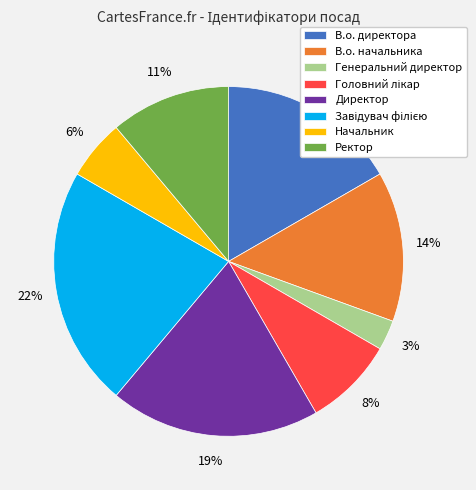

Do Генеральний директор and Ректор together represent more than half of the pie?

No